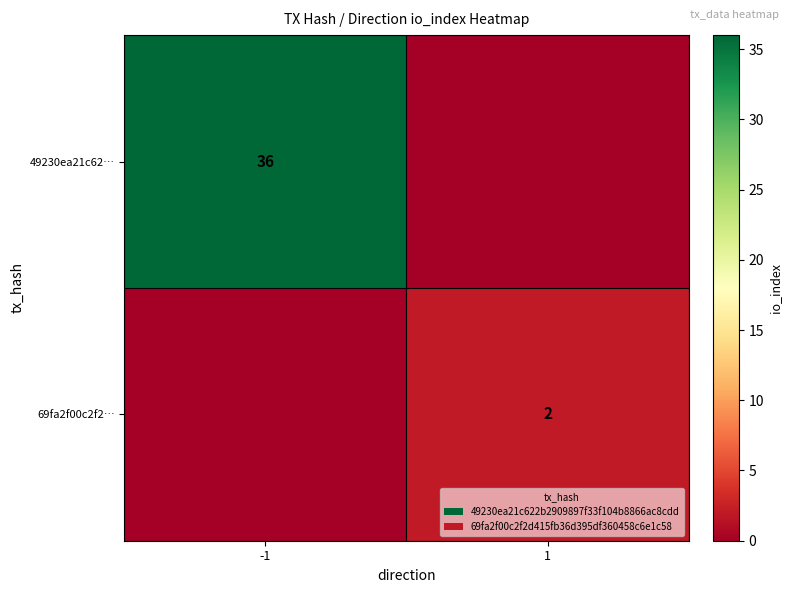

What is the total value across all series at 1?

2